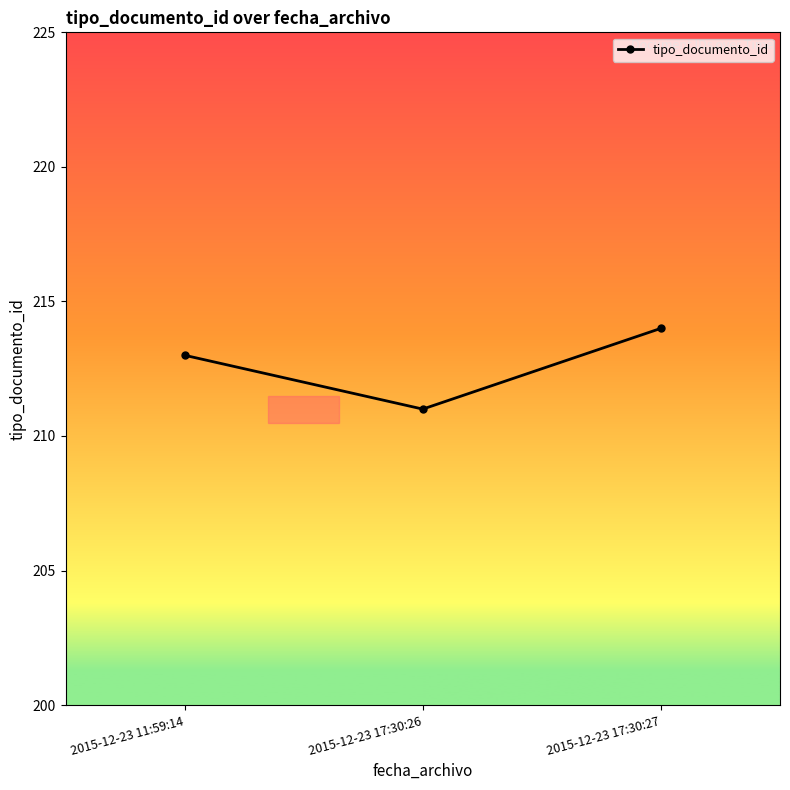

Which label corresponds to the largest value in the chart?

2015-12-23 17:30:27